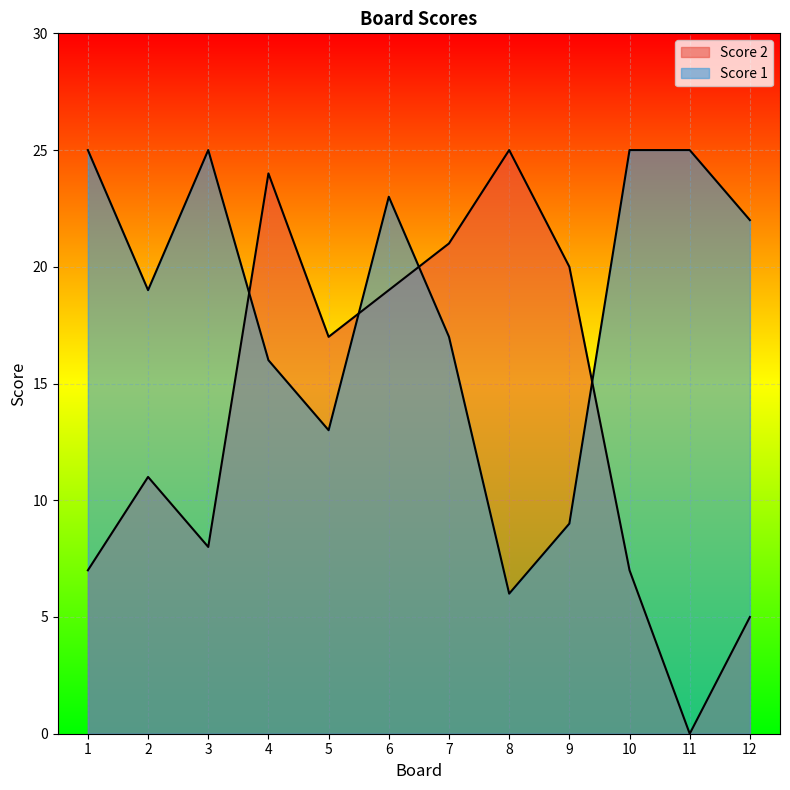

What are all the series names shown in the legend?

Score 2, Score 1